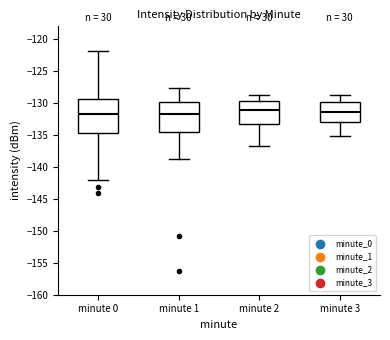

Reading left to right, transcribe this box plot: for each box, give where its median line is, the range the box spans, and where its two whiskers end, as read against the y-axis. The values are not printed on the chart, so give them approximately, as read against the axis.

minute 0: median -132.0, box -134.5 to -129.5, whiskers -142.0 to -122.0
minute 1: median -131.5, box -134.5 to -130.0, whiskers -139.0 to -127.5
minute 2: median -131.0, box -133.0 to -129.5, whiskers -137.0 to -128.5
minute 3: median -131.5, box -133.0 to -130.0, whiskers -135.0 to -129.0